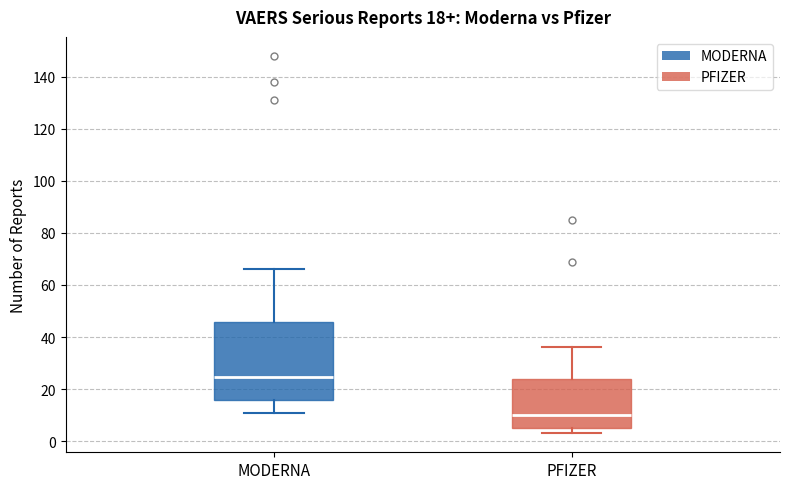

Which box has the highest median line?

MODERNA